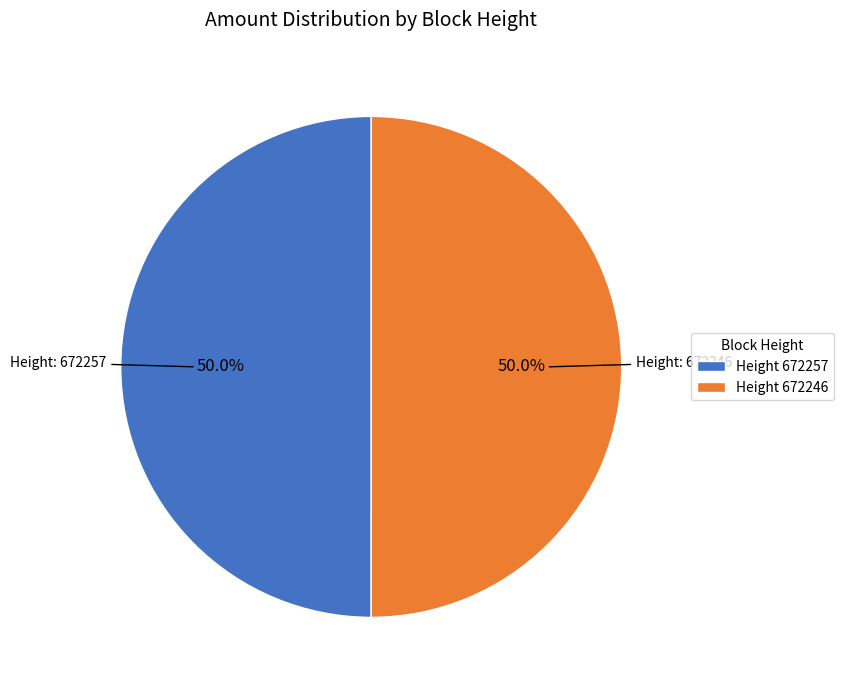

What is the ratio of the value at Height 672257 to the value at Height 672246?

1.0